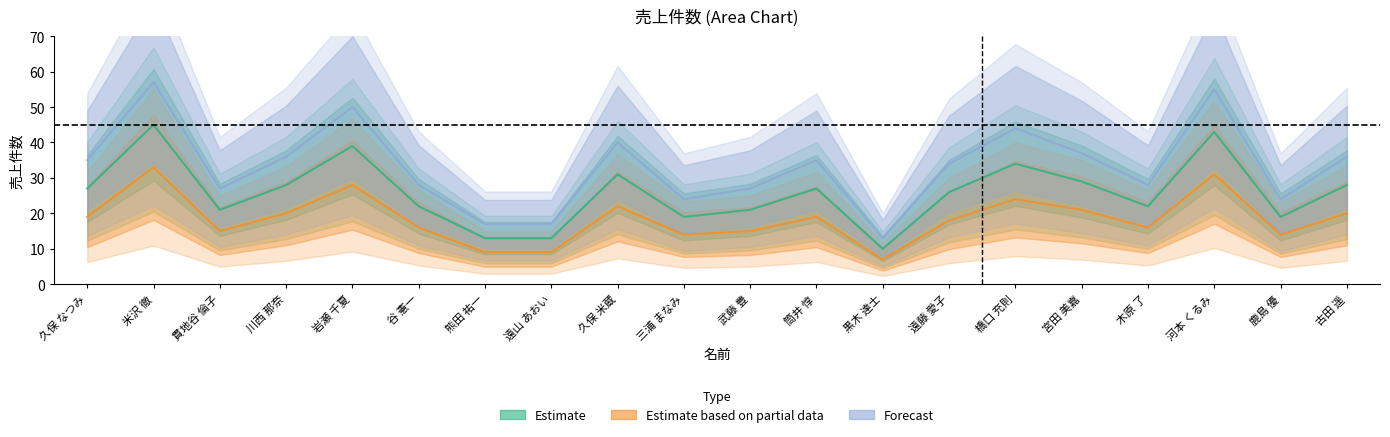

How many lines are shown in the chart?

3